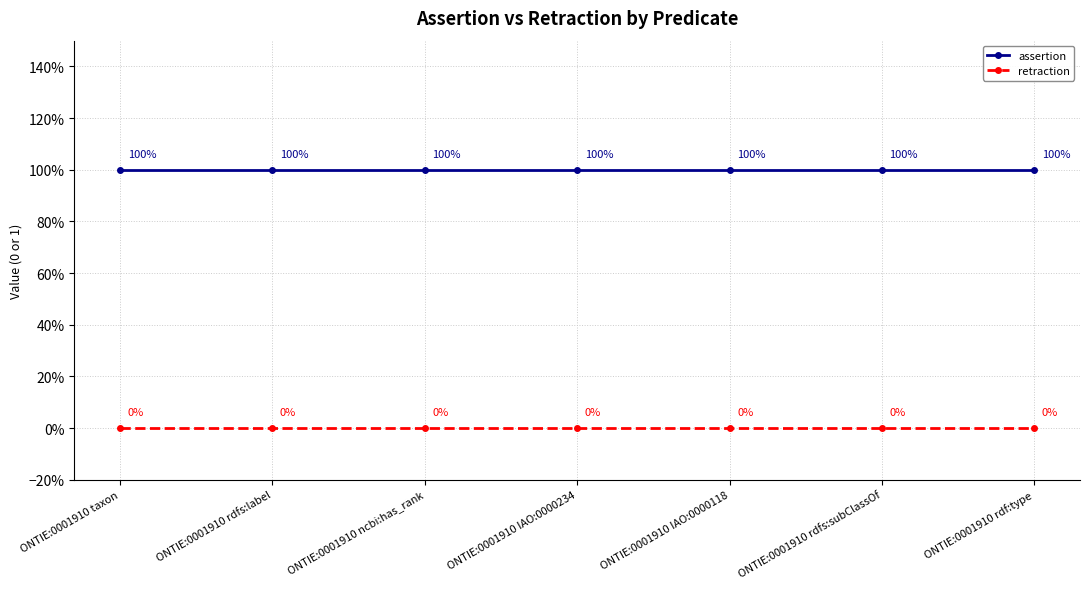

List the series in order of their overall mean, highest first.

assertion, retraction